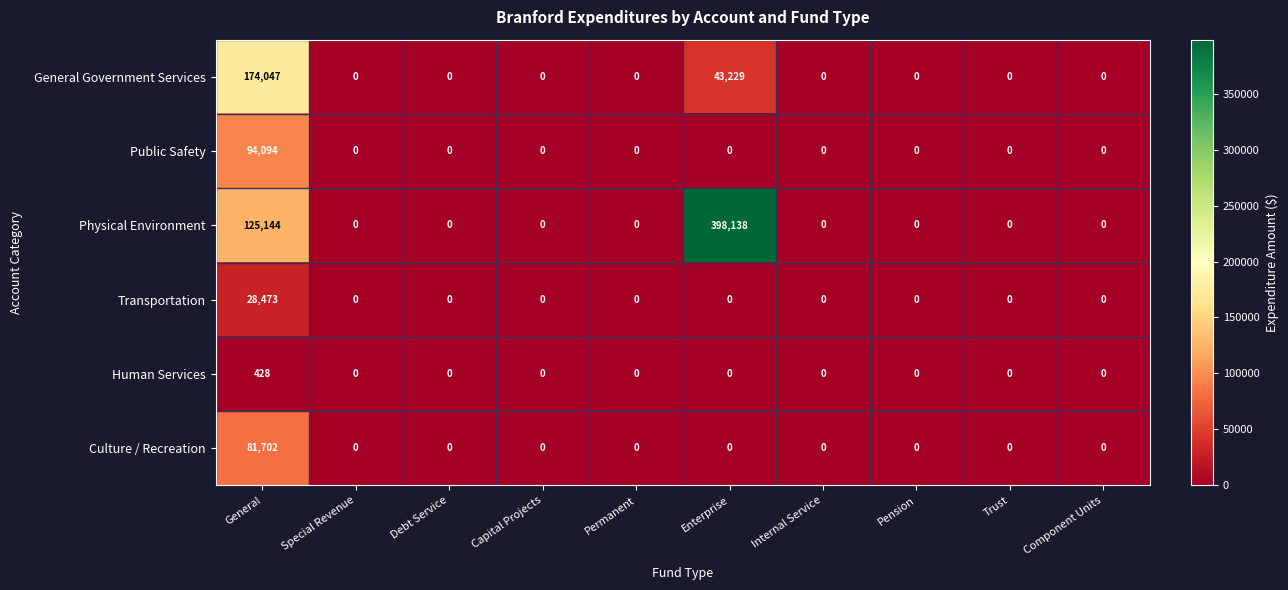

At which label does Physical Environment reach its peak?

Enterprise